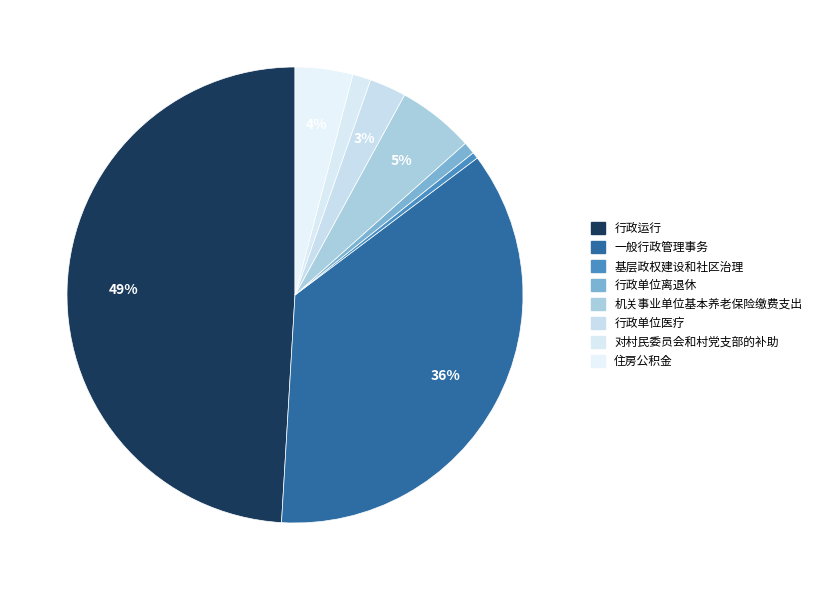

Count the number of slices in the pie.

8